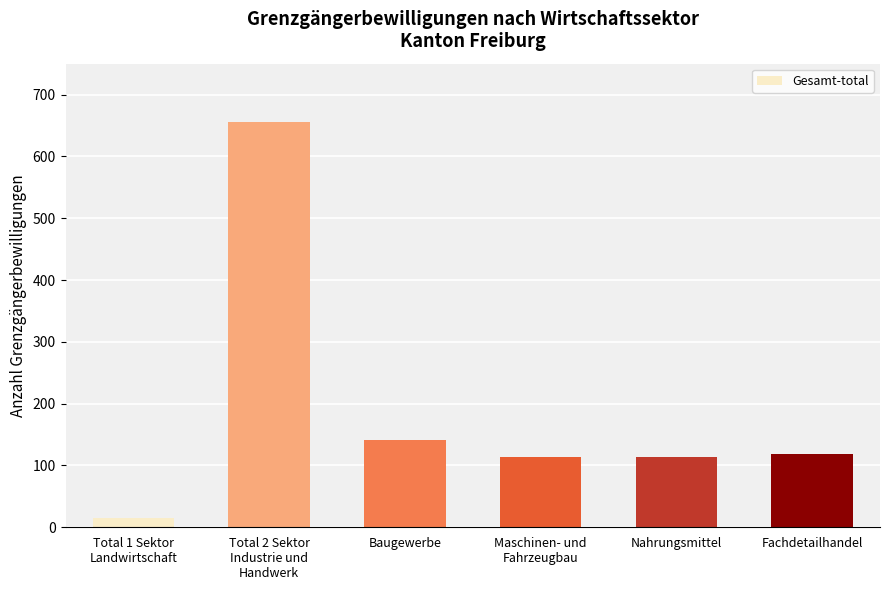

What is the difference between the values at Total 1 Sektor
Landwirtschaft and Baugewerbe?

127